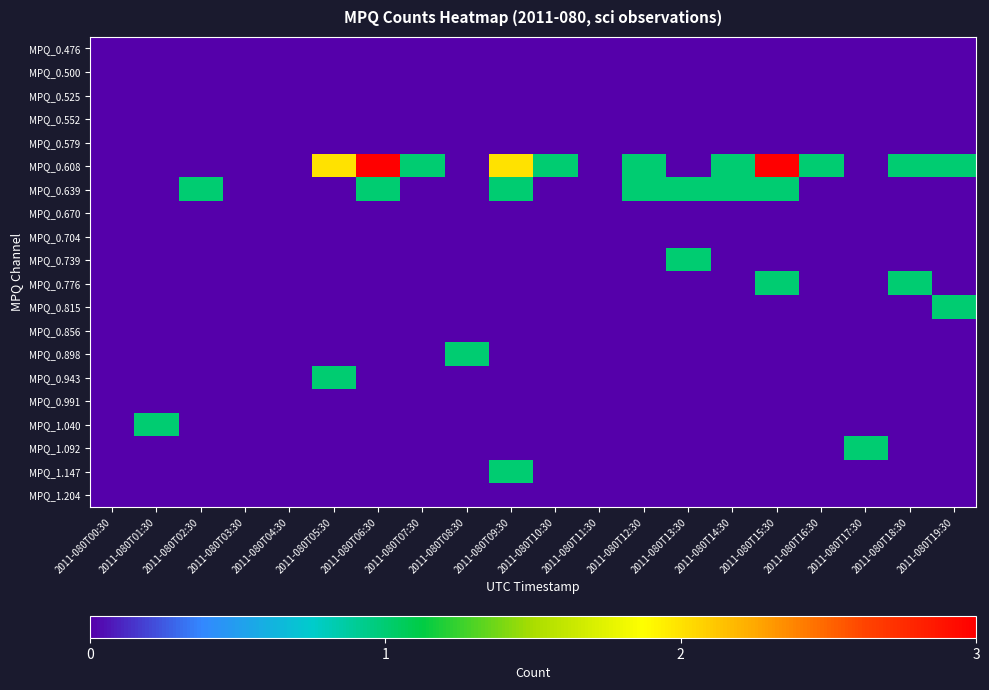

Which series changed the most between 2011-080T18:30 and 2011-080T19:30?

MPQ_0.776